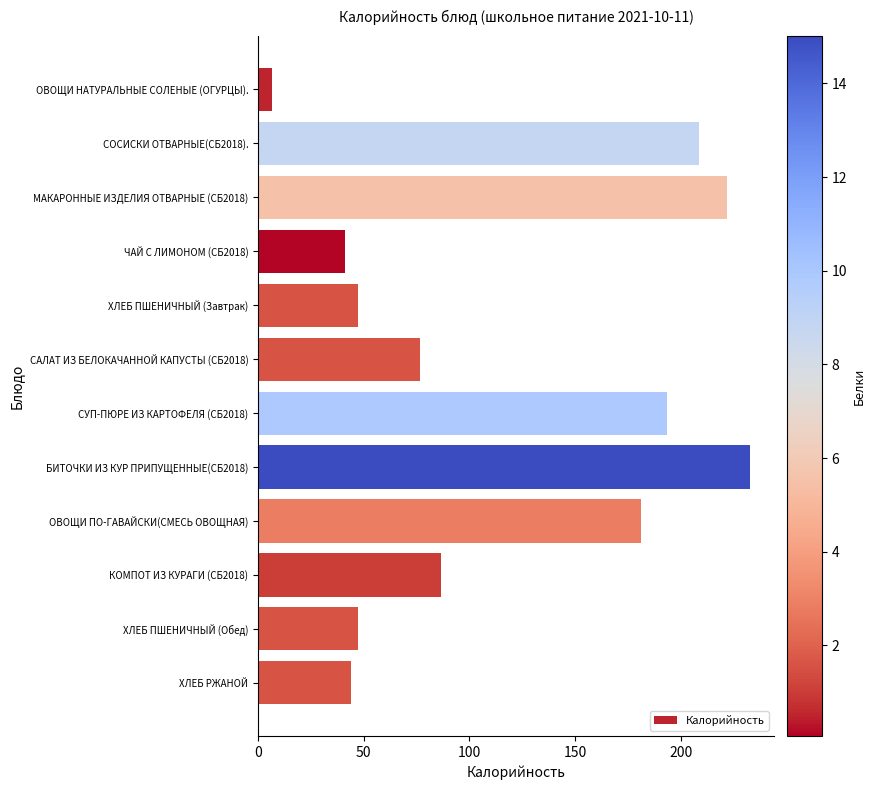

What is the sum of the values at ЧАЙ С ЛИМОНОМ (СБ2018) and СУП-ПЮРЕ ИЗ КАРТОФЕЛЯ (СБ2018)?

234.7